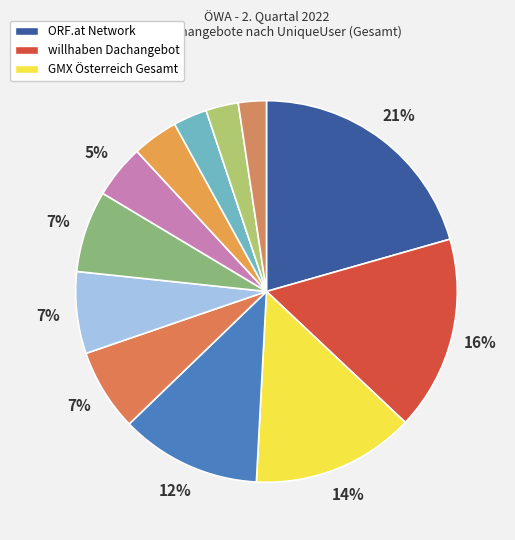

Count the number of slices in the pie.

12